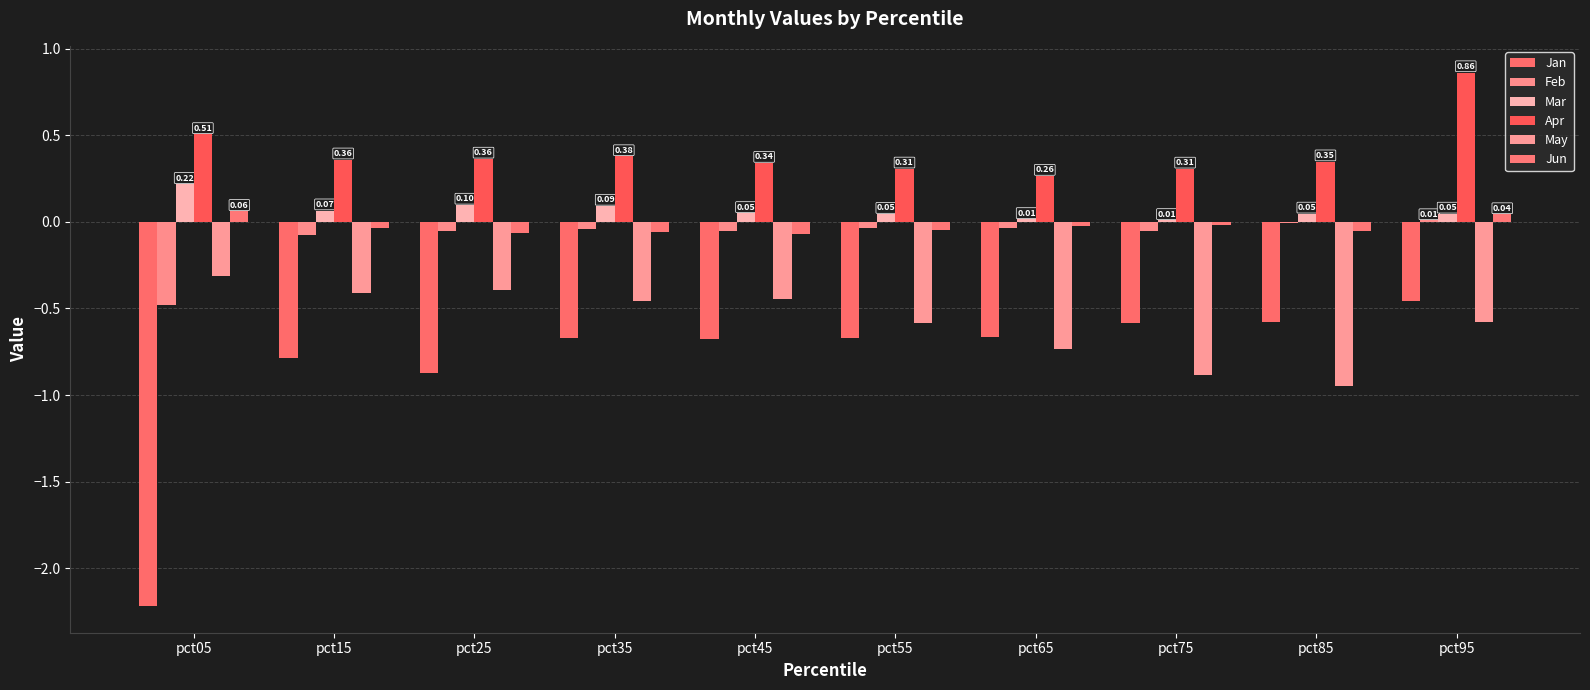

Are the bars horizontal?

No